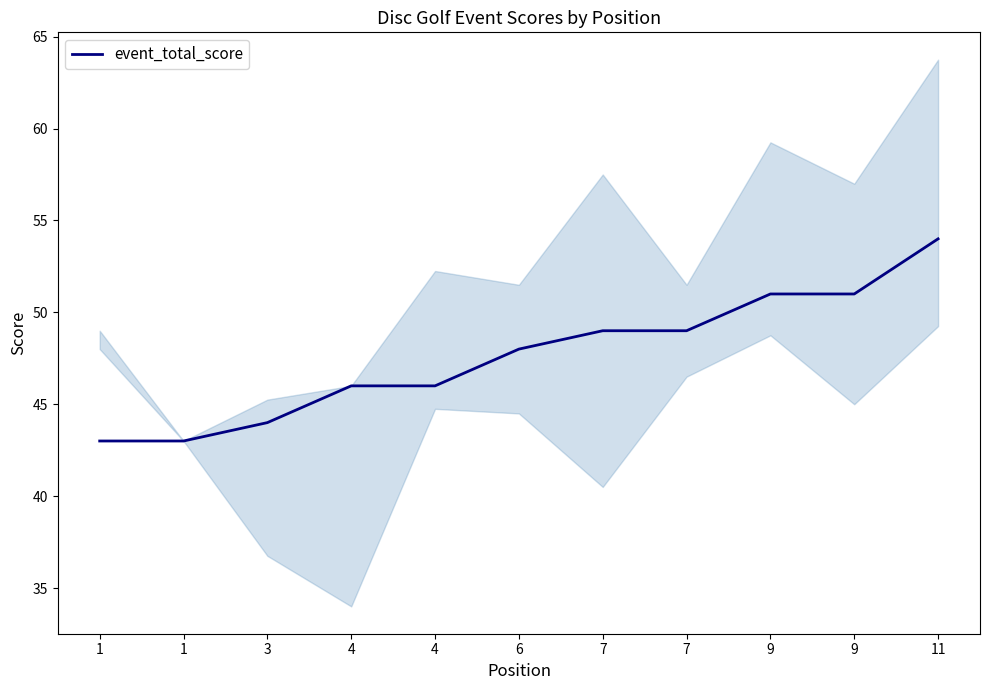

List the labels in order of value, largest first.

11, 9, 9, 7, 7, 6, 4, 4, 3, 1, 1